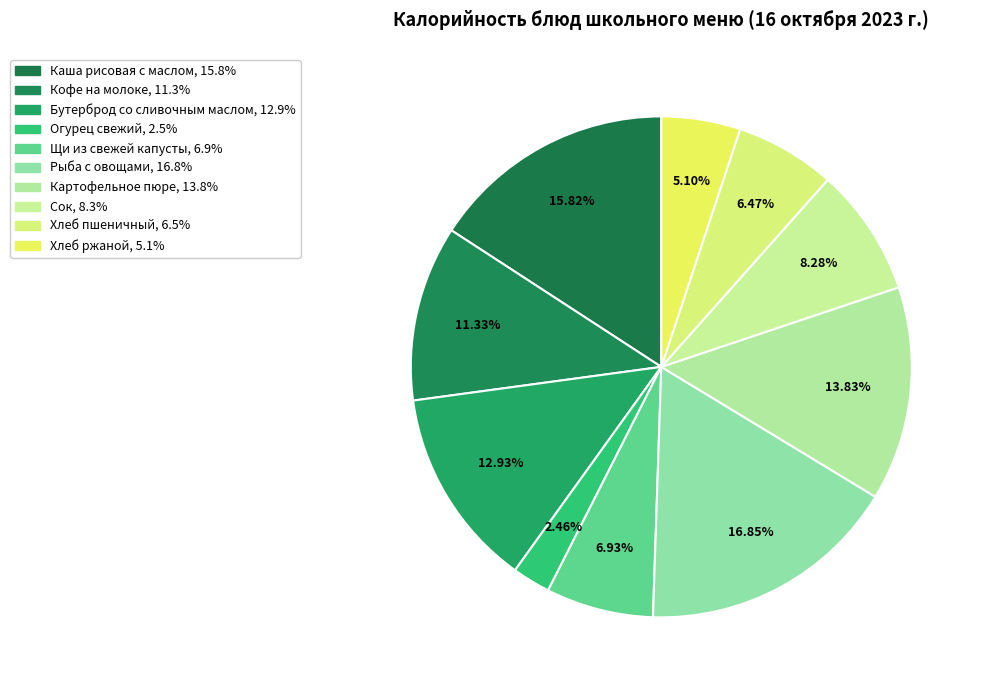

What is the change in value from Каша рисовая с маслом to Щи из свежей капусты?

-91.0